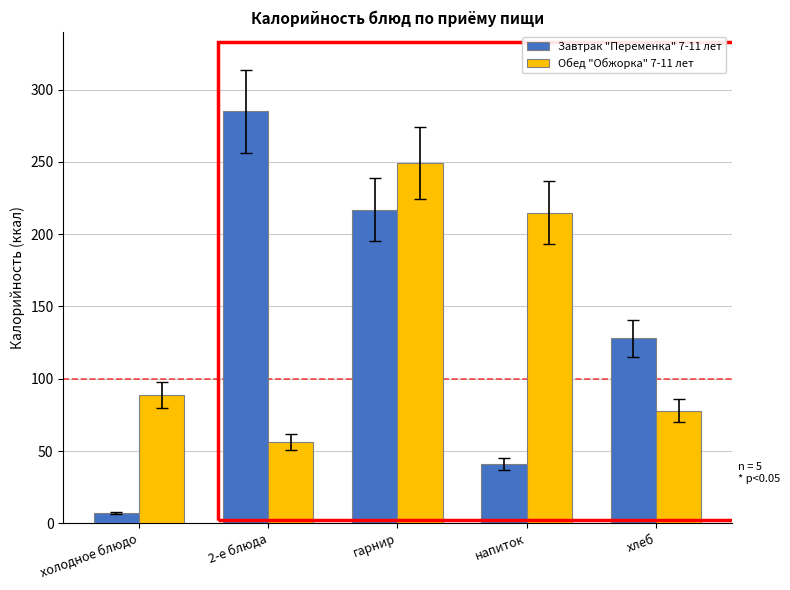

How many series are shown in this chart?

2